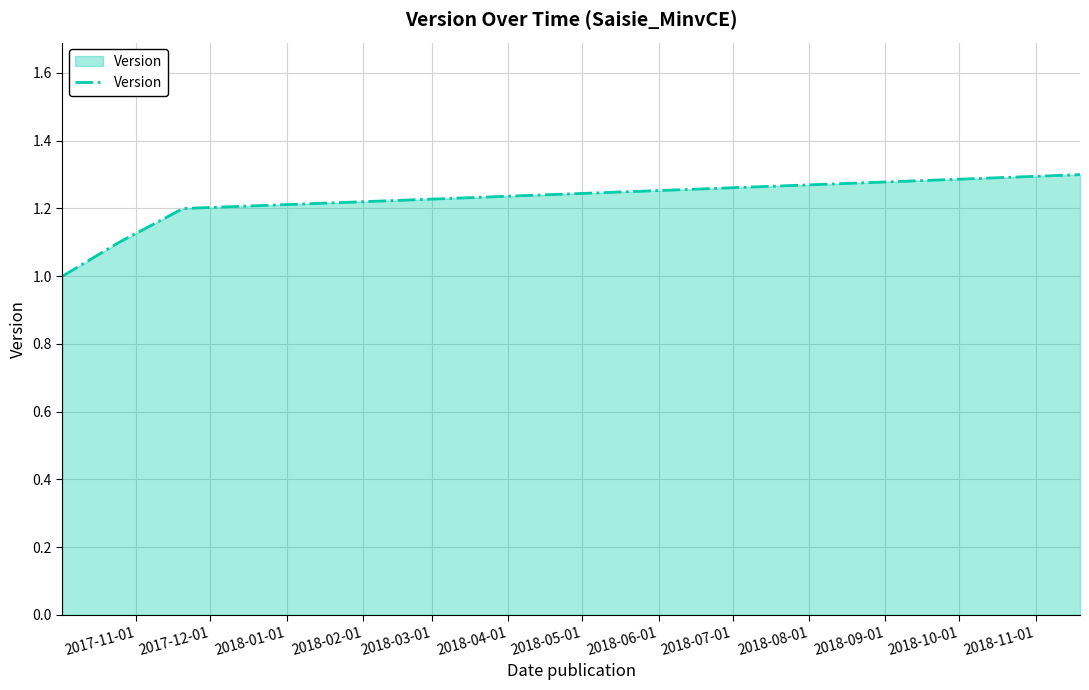

What is the maximum value shown in the chart?

1.3